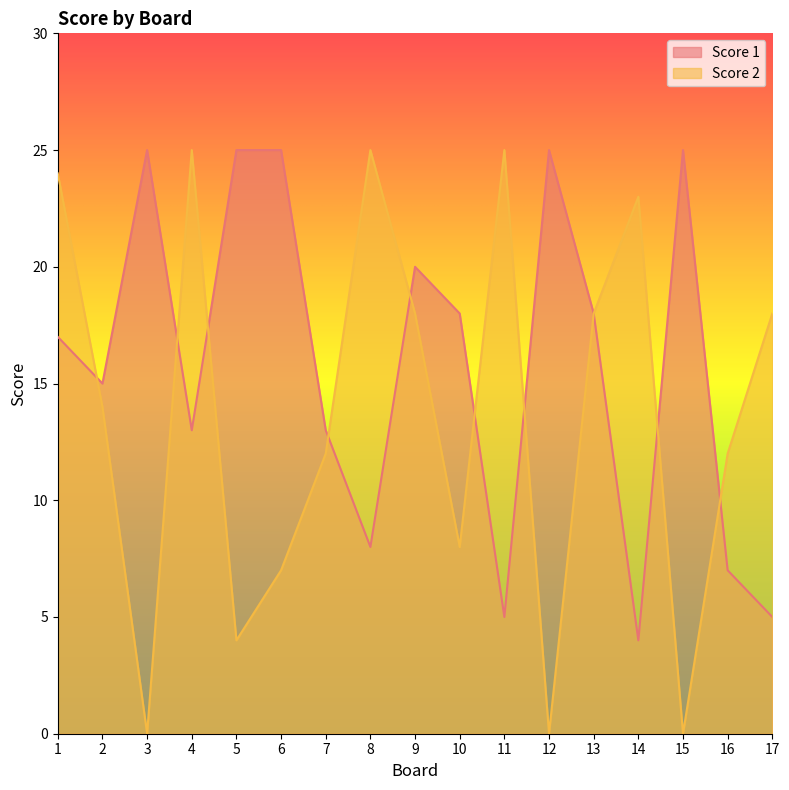

Between 6 and 15, which is larger?

6